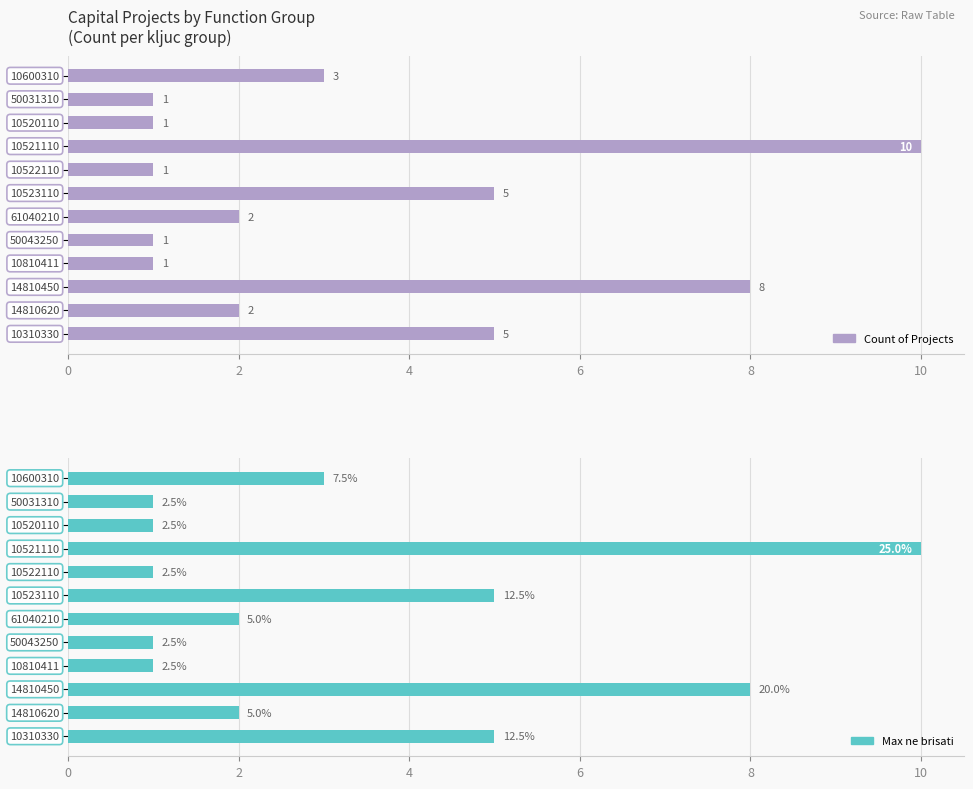

Which series has the largest total across all categories?

Count of Projects